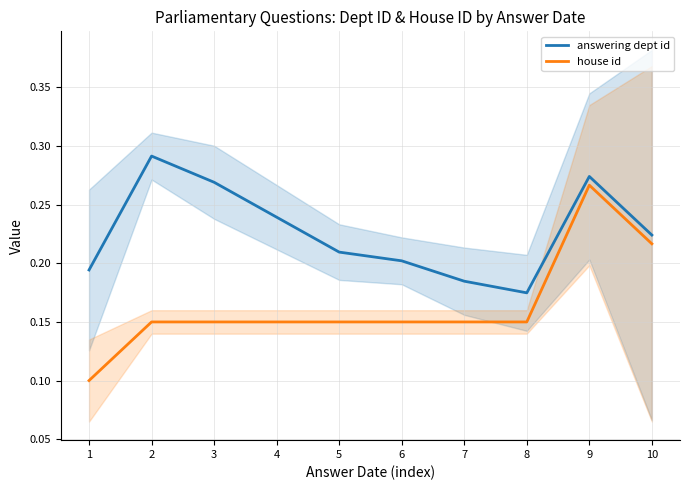

What is the spread (max minus min) of values at 4?

0.1